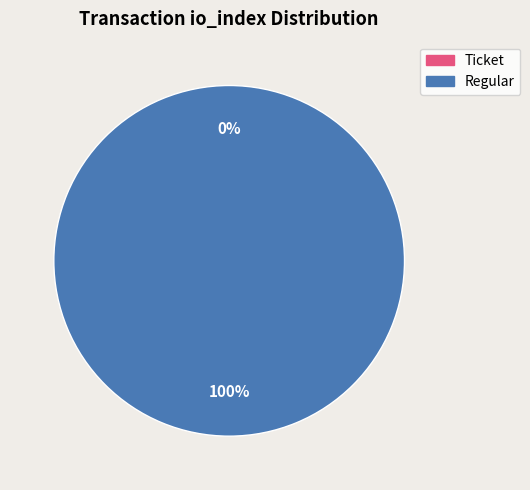

Does Regular represent more than half of the total?

Yes